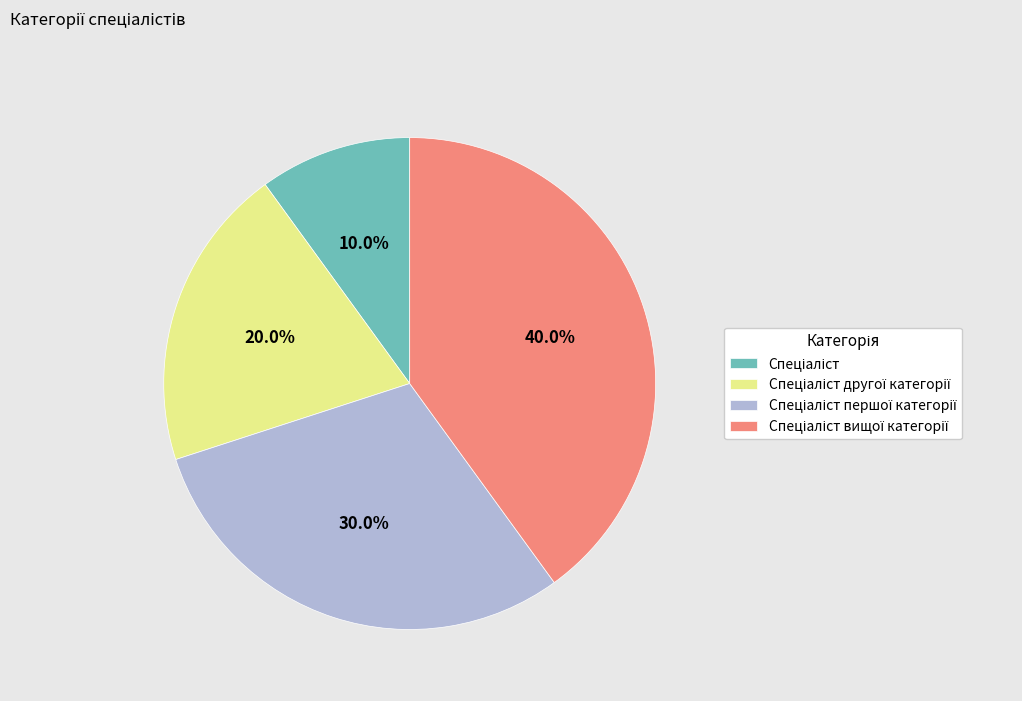

Does any single category account for the majority?

No